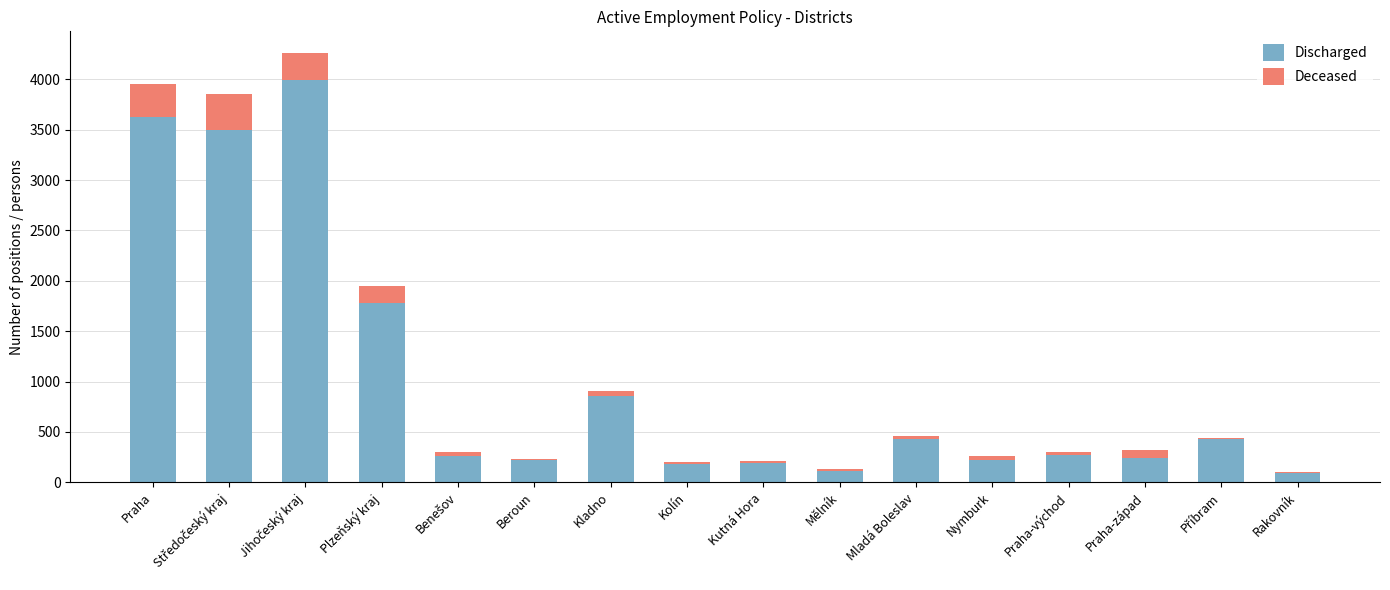

The value of Discharged at Mladá Boleslav is 602. True or false?

False